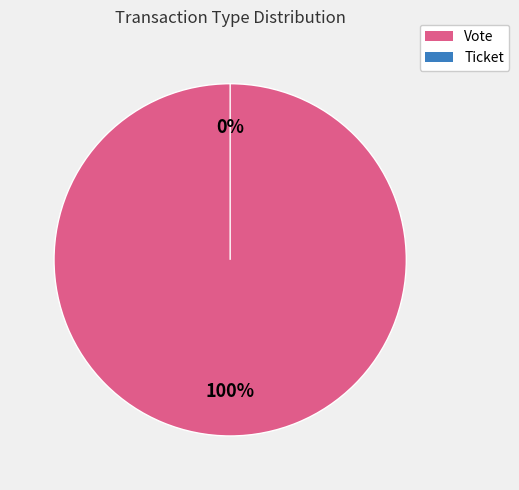

Is it true that Ticket (io_index=0) is 0% of the pie?

True